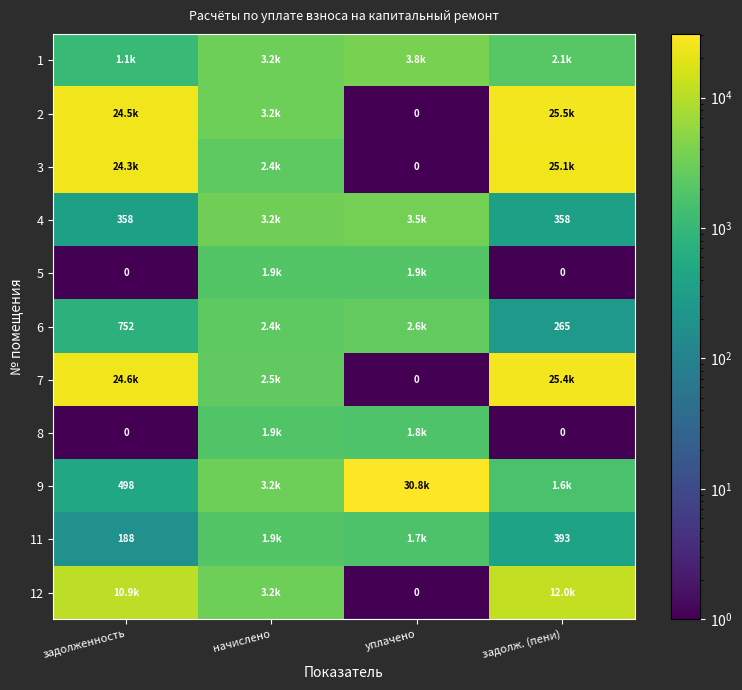

What is the average value of the 6 series?

1500.6